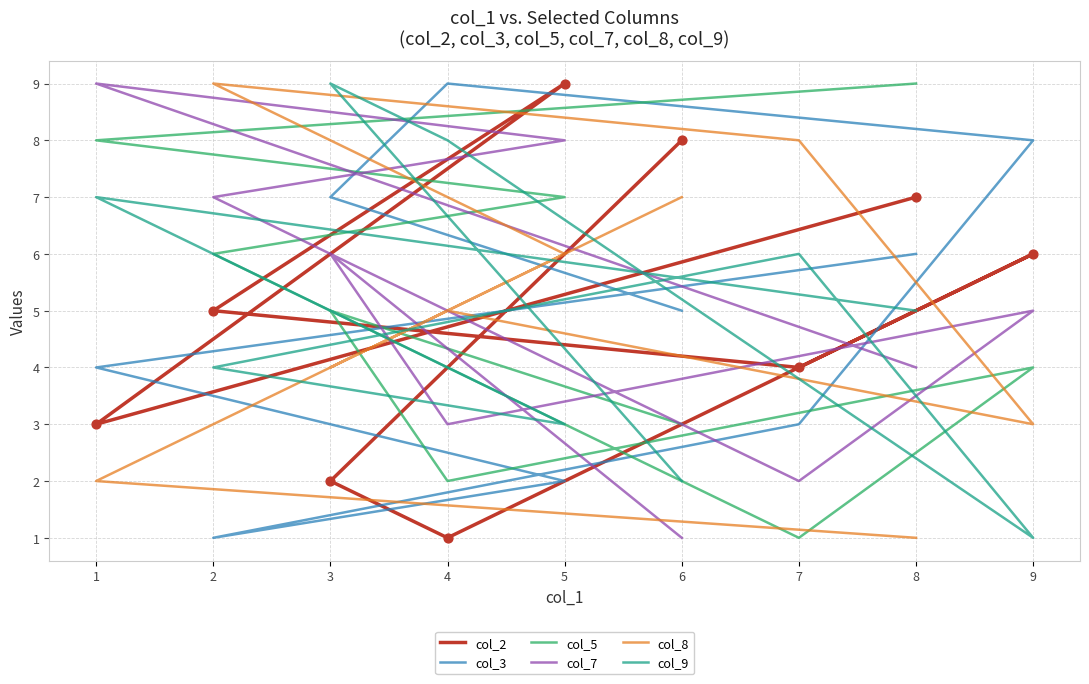

What are all the series names shown in the legend?

col_2, col_3, col_5, col_7, col_8, col_9